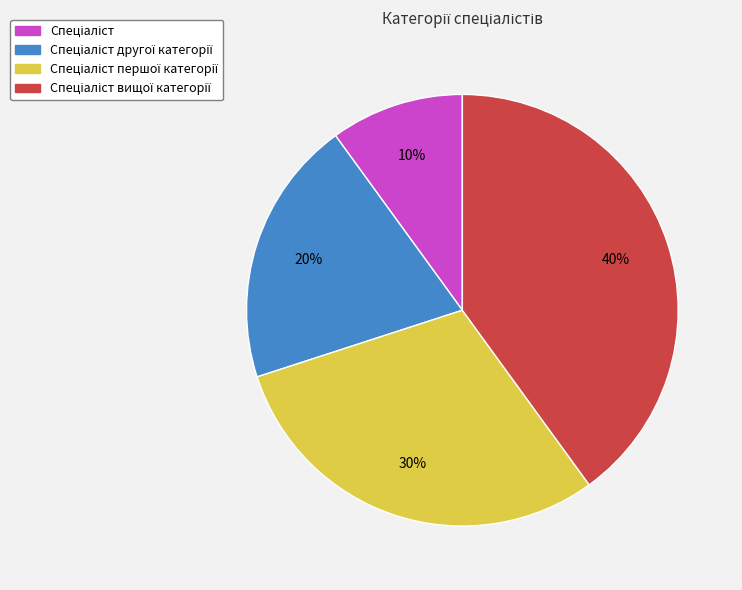

Does any single category account for the majority?

No